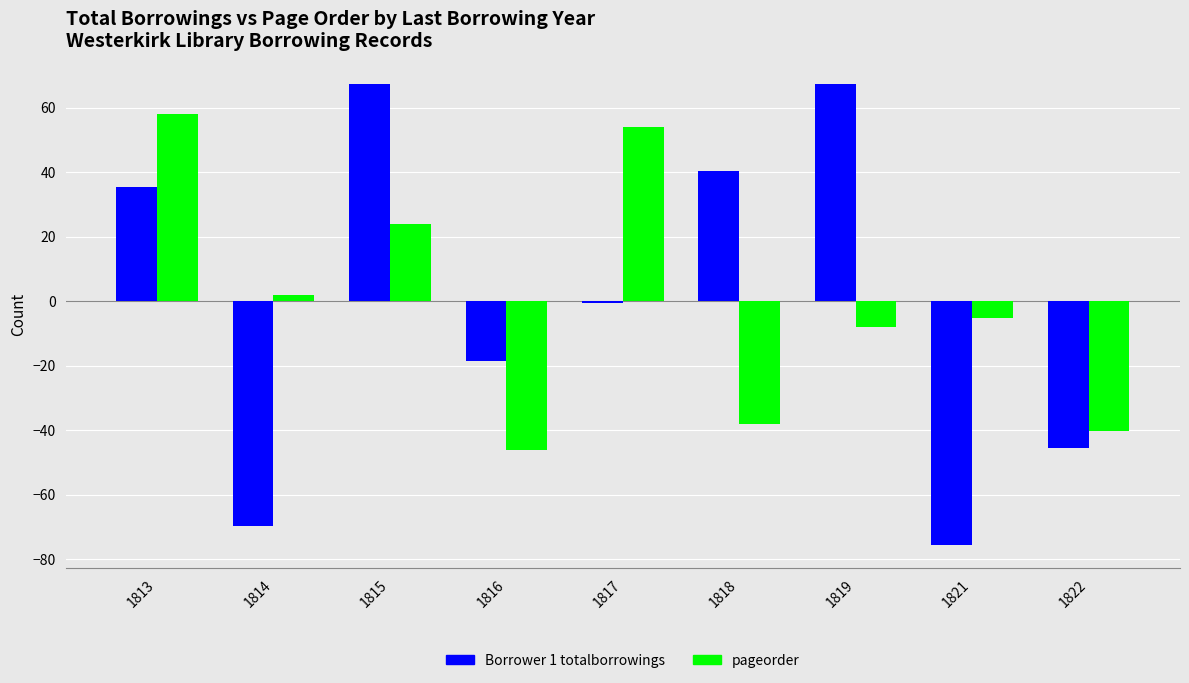

List the series in order of their peak value, highest first.

Borrower 1 totalborrowings, pageorder